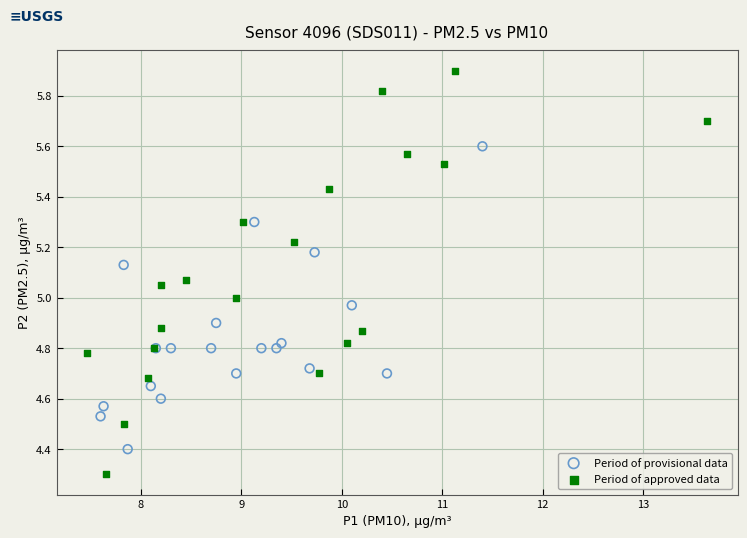

Which series reaches the minimum Y coordinate?

Period of approved data